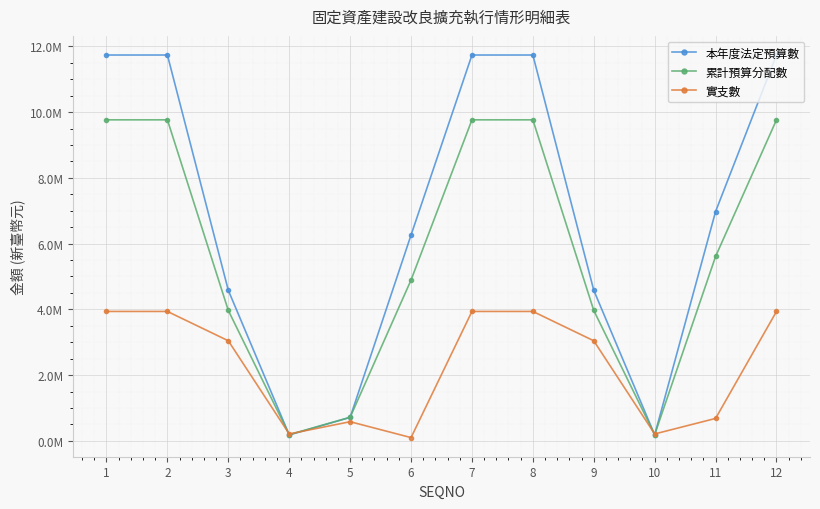

True or false: 實支數 has more than 1 interior local peaks.

False